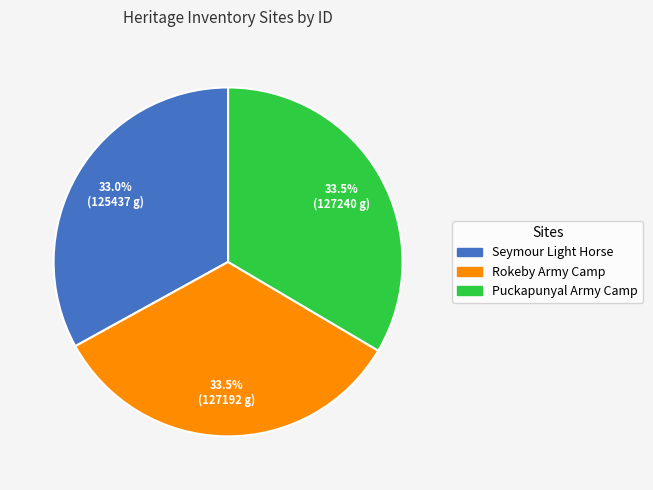

Does any single category account for the majority?

No